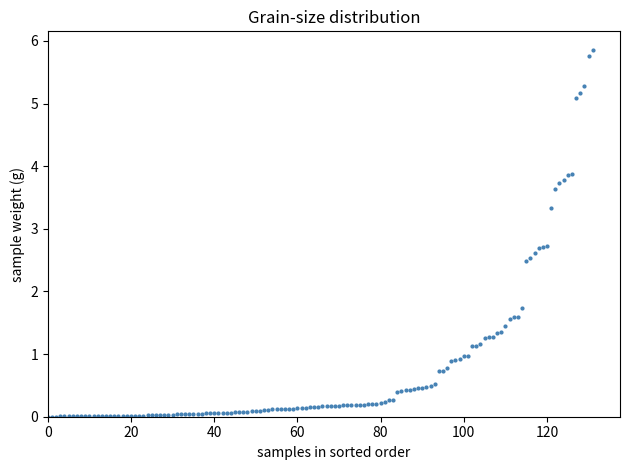

What Y value in the scatter plot is closest to 2?

1.7